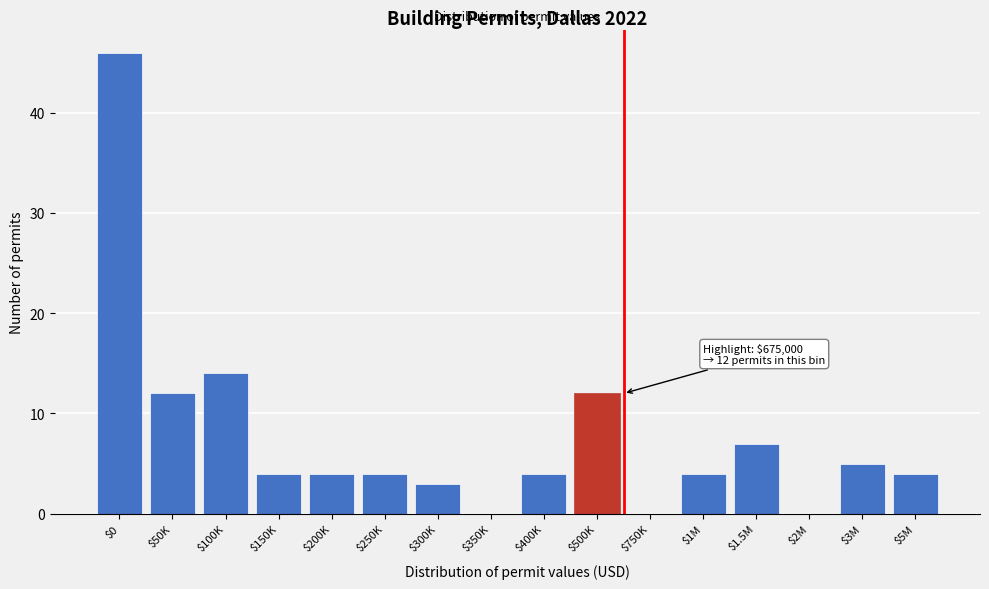

What is the maximum value shown in the chart?

46